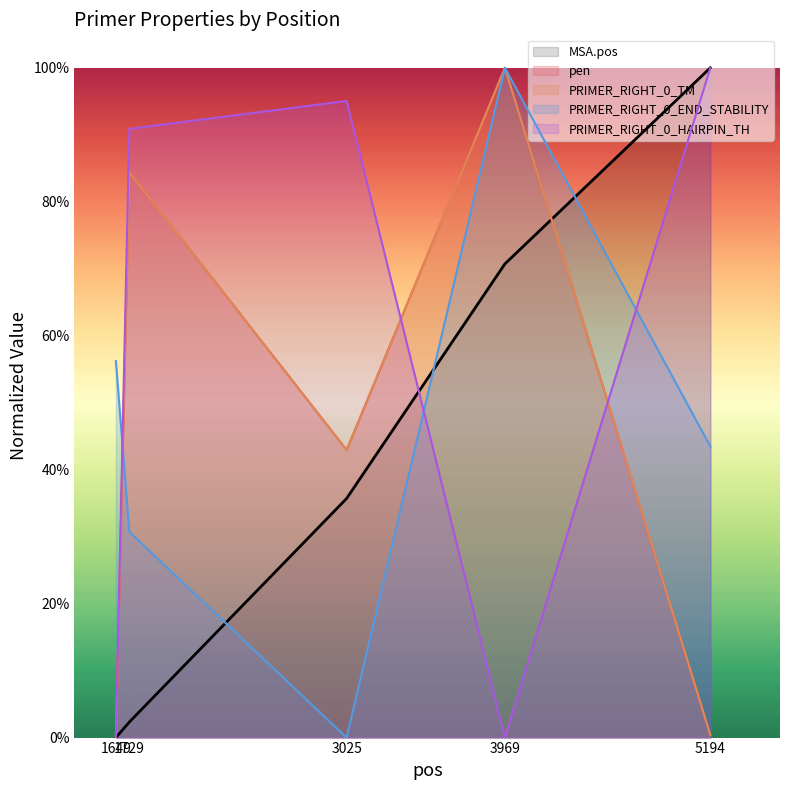

Reading left to right, transcribe all the data shown in this chart.

MSA.pos: 1649=0.0	1729=0.0	3025=0.4	3969=0.7	5194=1.0
pen: 1649=0.0	1729=0.8	3025=0.4	3969=1.0	5194=0.0
PRIMER_RIGHT_0_TM: 1649=0.0	1729=0.8	3025=0.4	3969=1.0	5194=0.0
PRIMER_RIGHT_0_END_STABILITY: 1649=0.6	1729=0.3	3025=0.0	3969=1.0	5194=0.4
PRIMER_RIGHT_0_HAIRPIN_TH: 1649=0.0	1729=0.9	3025=1.0	3969=0.0	5194=1.0